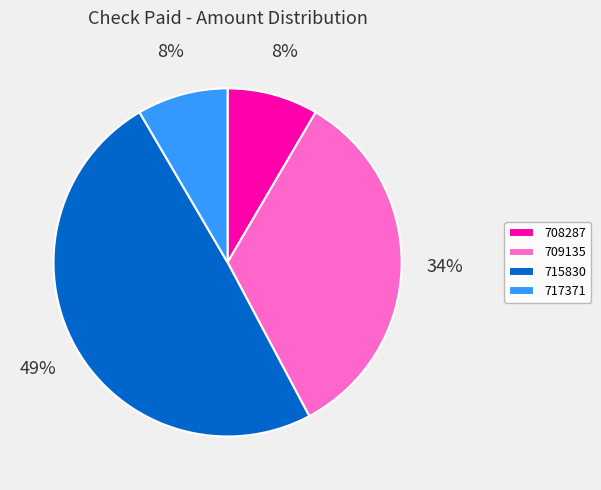

Does any single category account for the majority?

No